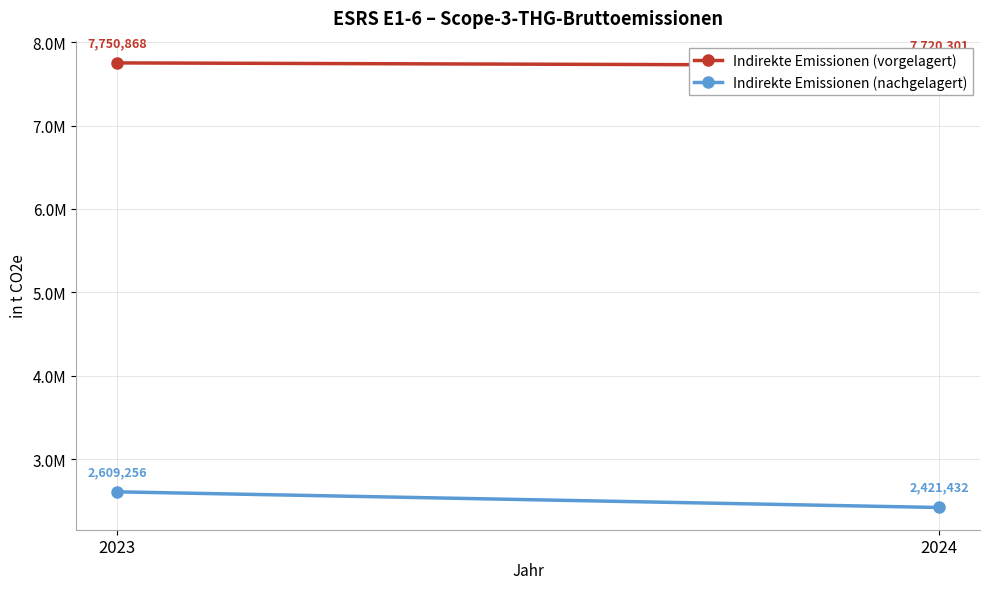

At which label does Indirekte Emissionen (nachgelagert) reach its minimum?

2024